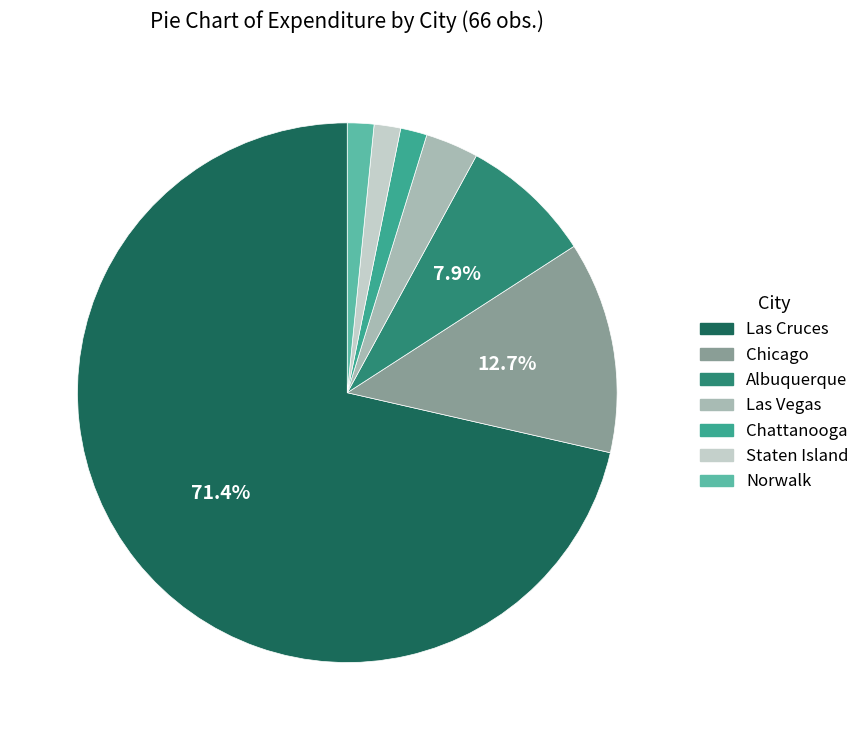

How much of the chart is everything except Las Cruces?

28.6%